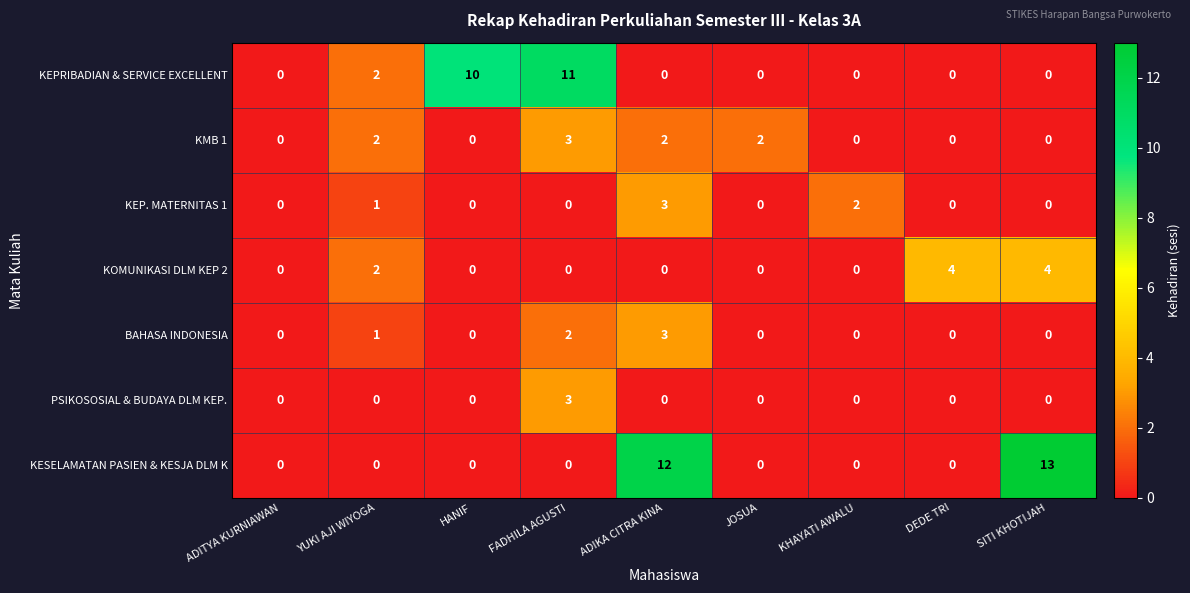

At which category does the chart reach its peak across all series?

SITI KHOTIJAH